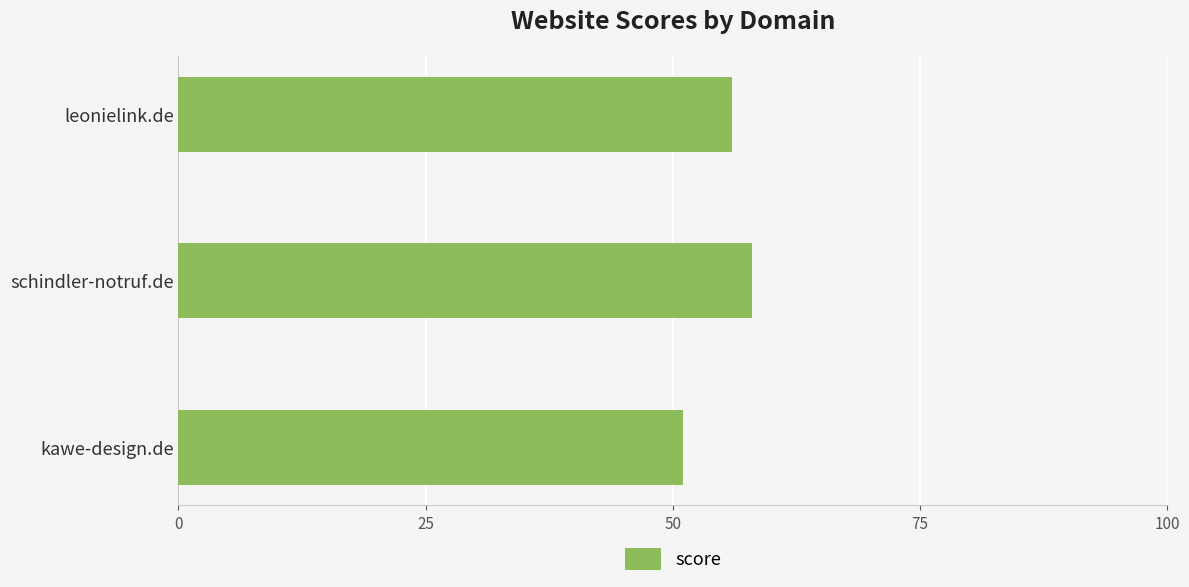

What is the average value?

55